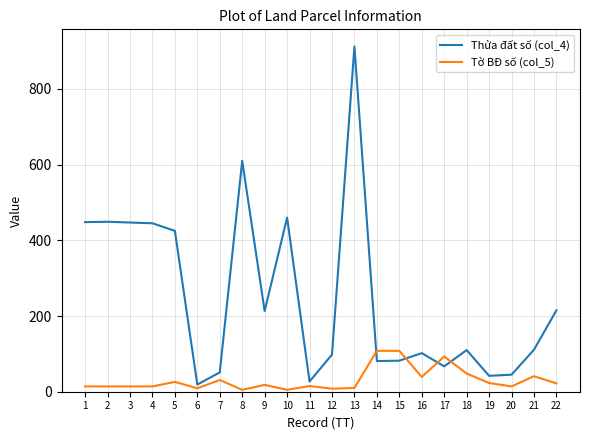

True or false: Tờ BĐ số (col_5) and Thửa đất số (col_4) intersect in this chart.

True